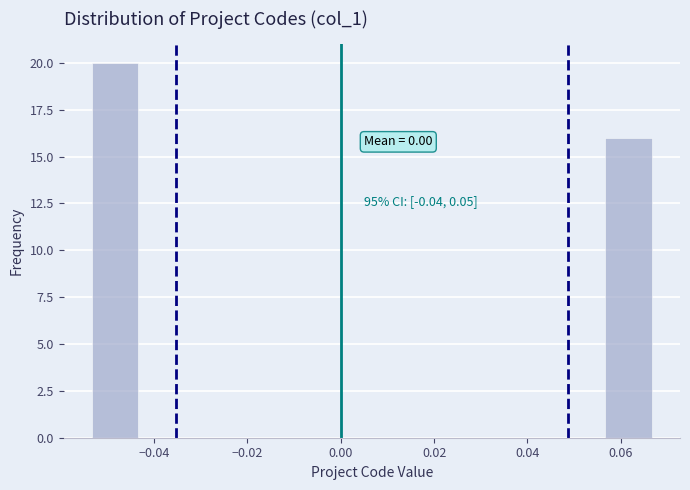

Which range on the x-axis has the tallest bar?

-0.054 to -0.044